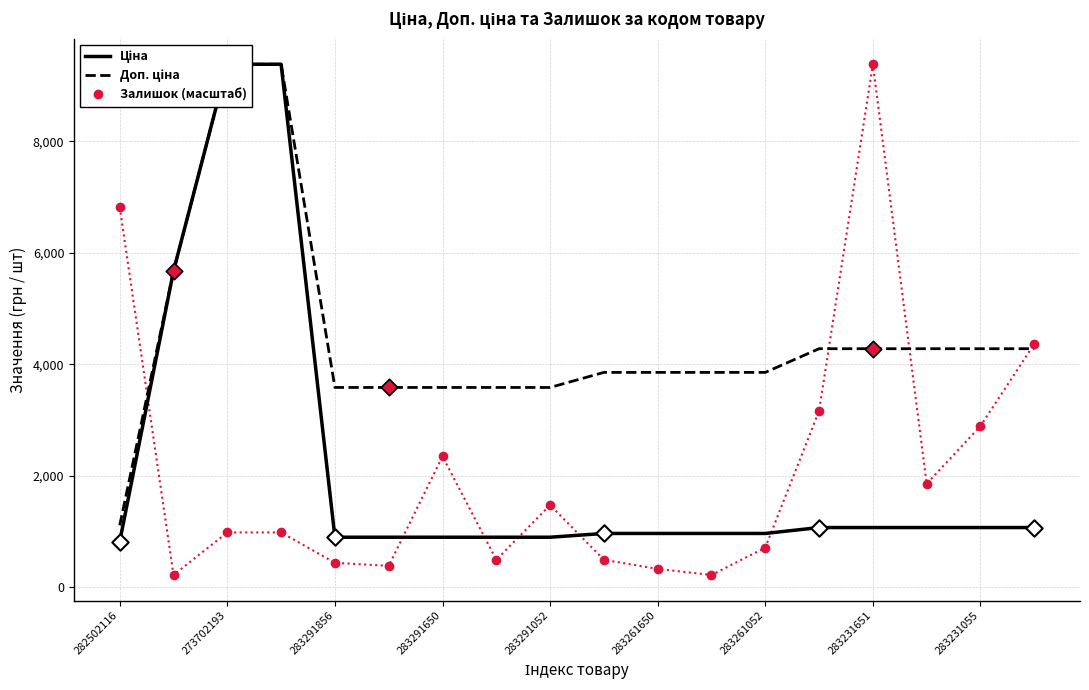

Which series contains the lowest Y value?

Залишок (масштаб)